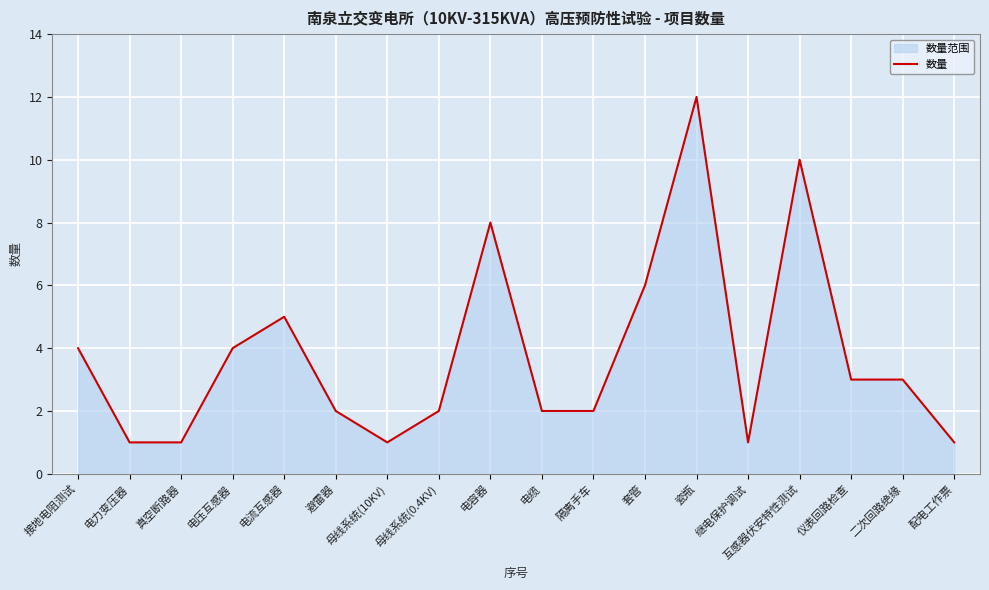

What position from the left is 真空断路器?

3